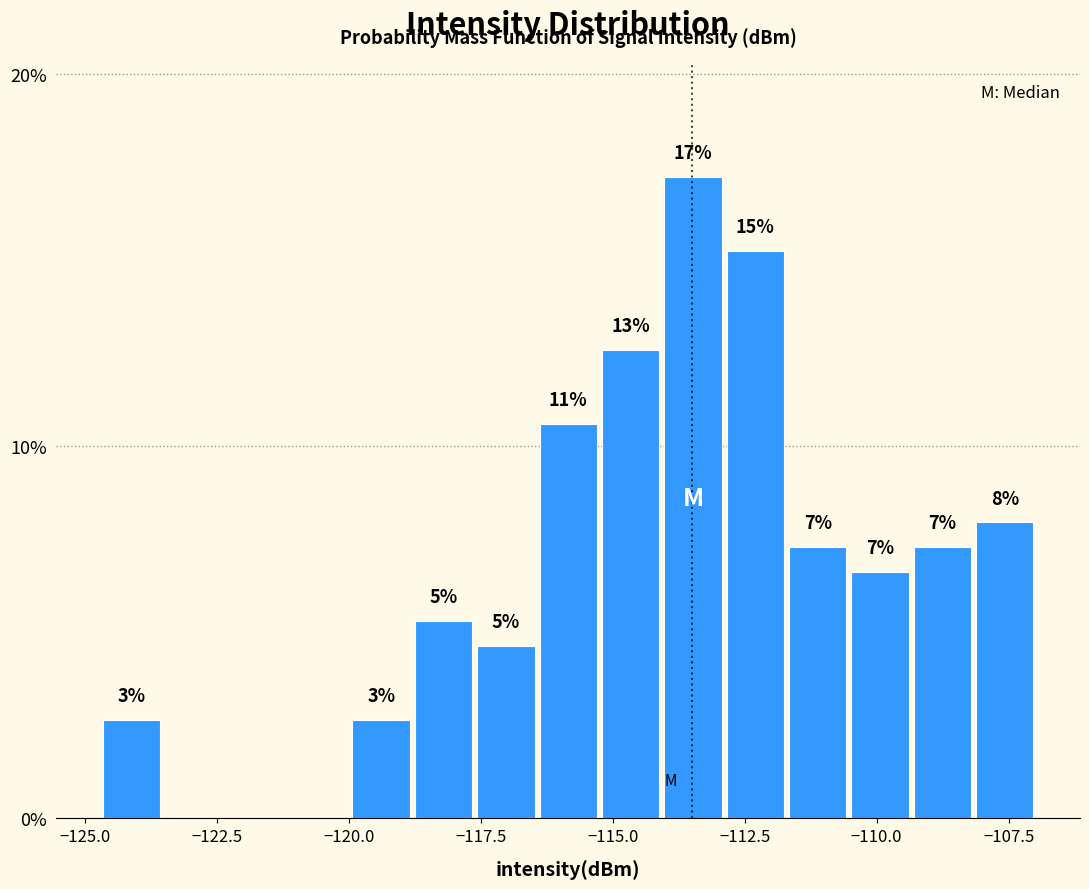

Around what value on the x-axis is the tallest bar? Give the approximate position of its centre, as read against the axis.

-113.5